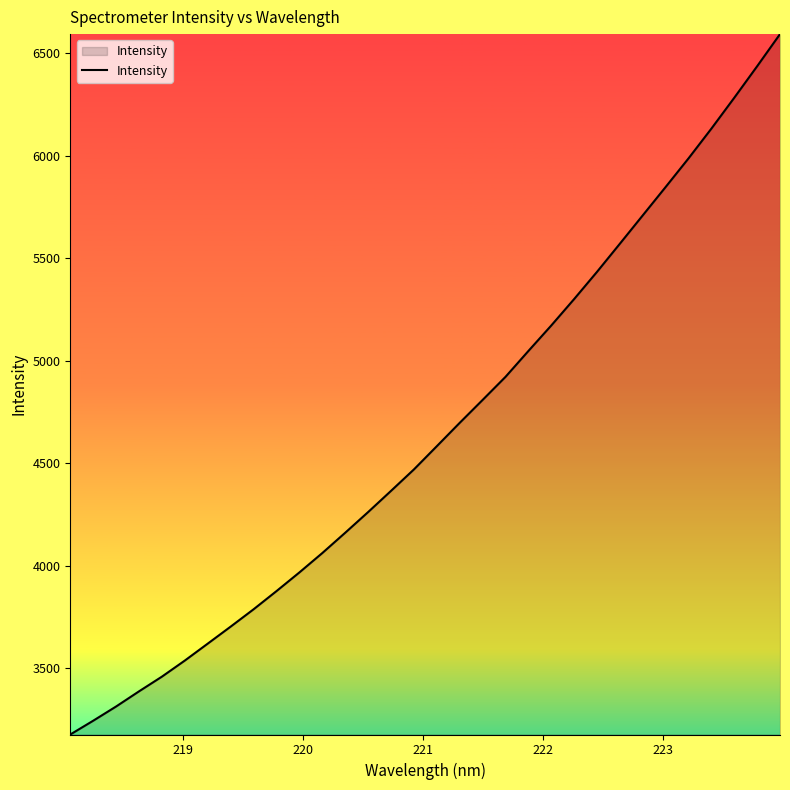

Reading left to right, extract all data points from this chart.

3176.0	3243.2	3312.6	3386.6	3458.3	3536.8	3619.4	3702.4	3786.9	3875.6	3966.7	4061.2	4160.2	4261.1	4364.5	4469.0	4582.4	4696.3	4807.9	4920.5	5046.7	5171.1	5300.1	5432.9	5570.3	5708.5	5846.8	5986.4	6131.6	6282.1	6435.7	6592.5